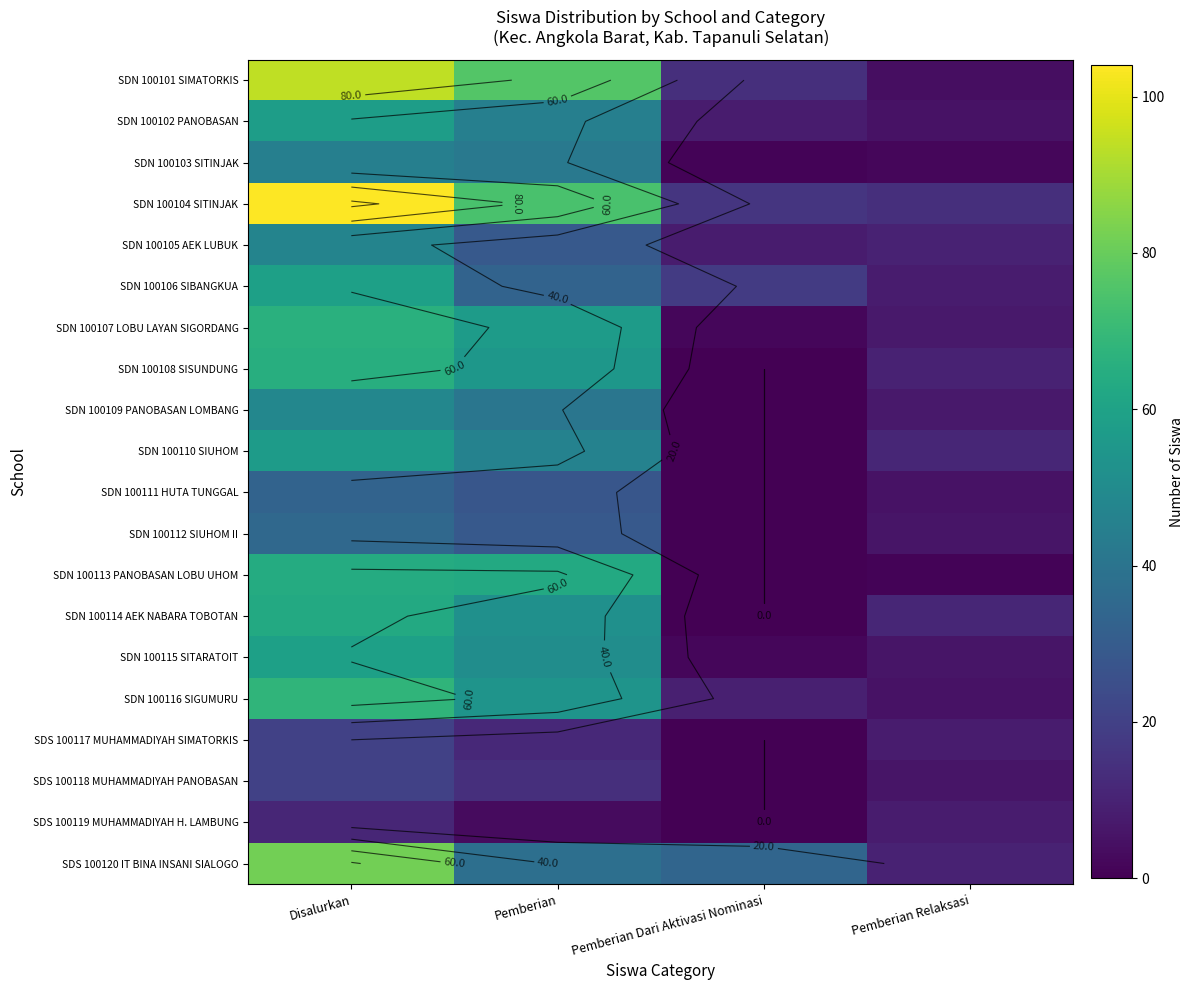

What is the spread (max minus min) of values at Pemberian Relaksasi?

13